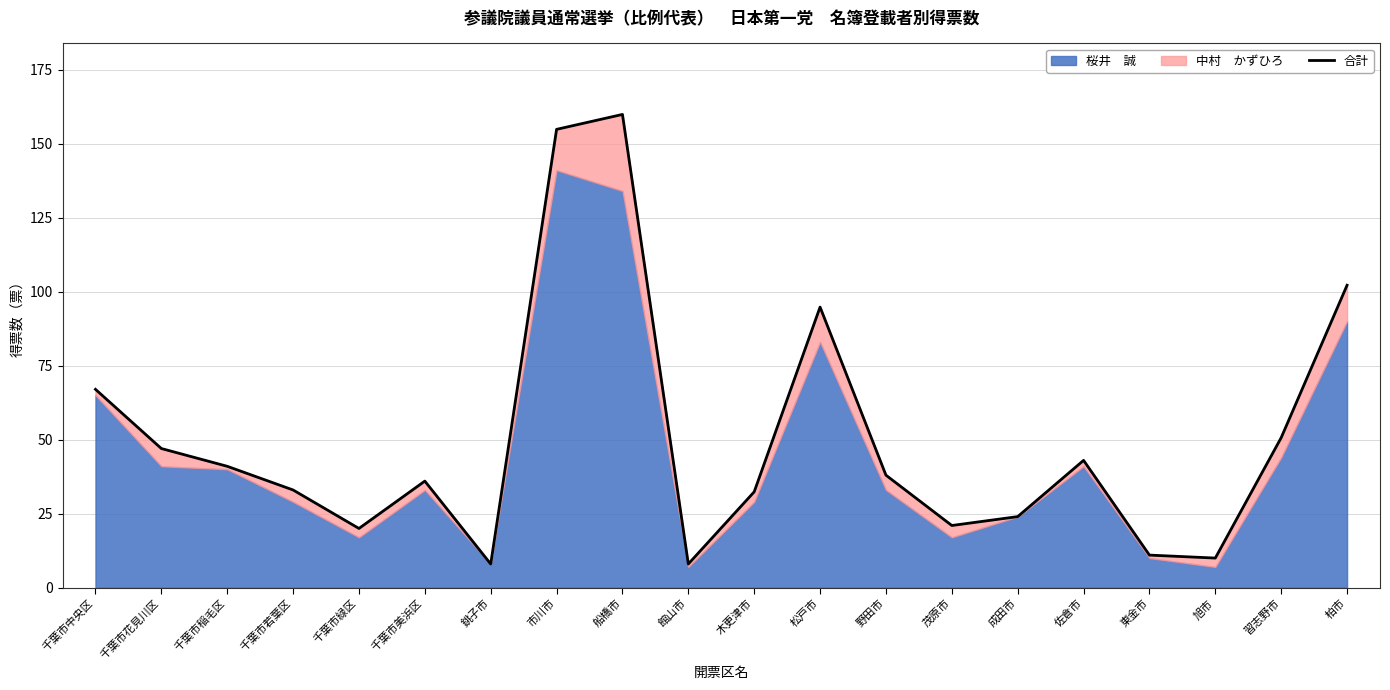

True or false: the data shows 14.2 at 館山市.

False